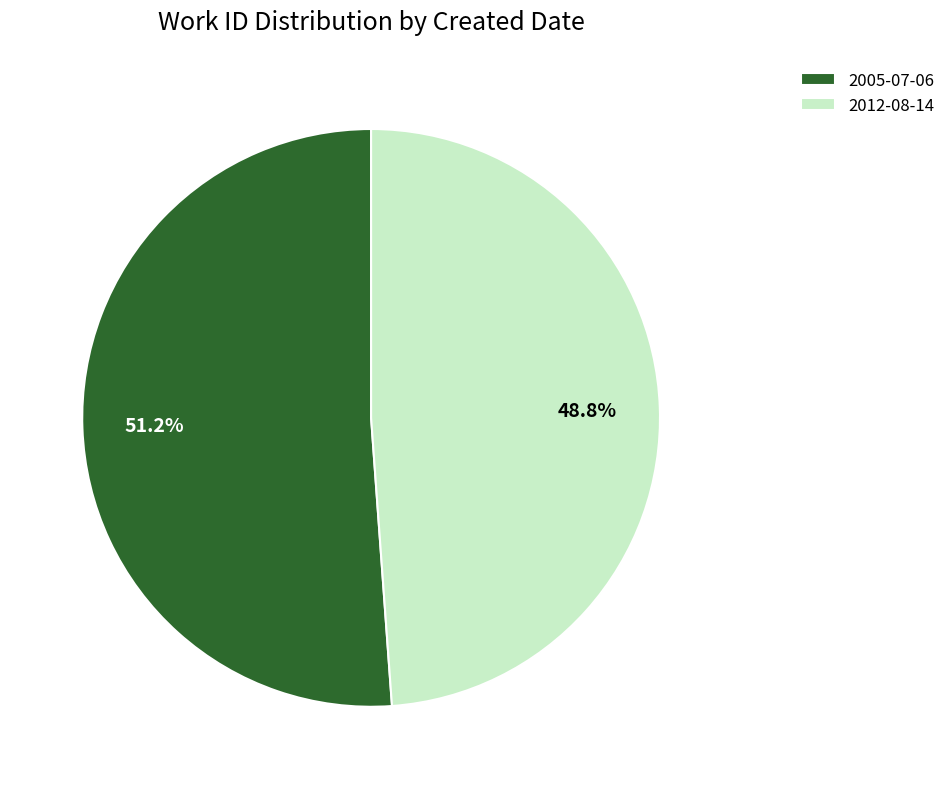

Rank the categories by value from highest to lowest.

2005-07-06, 2012-08-14